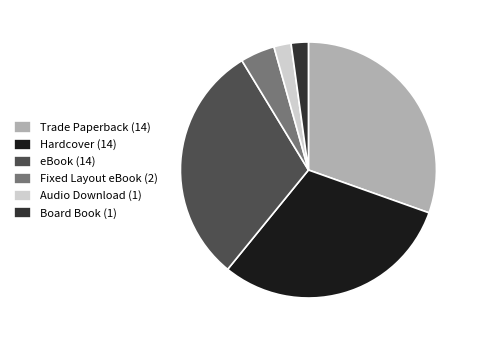

Approximately how many times larger is the value at Audio Download compared to Board Book?

1.0